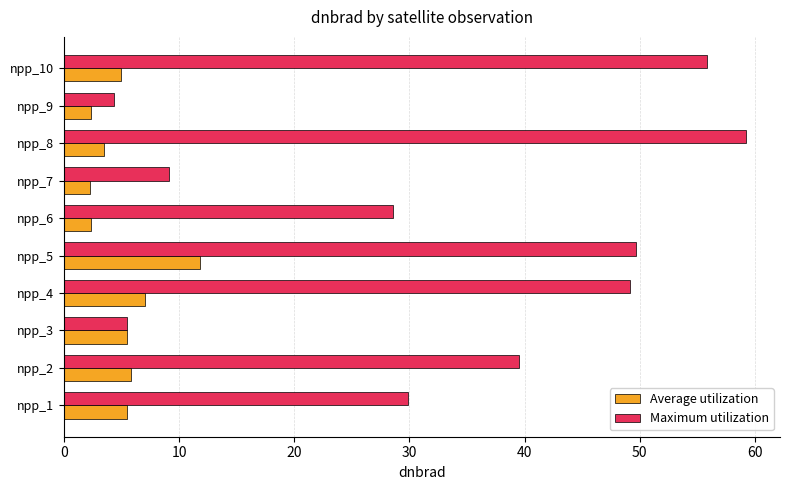

Rank the series by their average value, from lowest to highest.

Average utilization, Maximum utilization